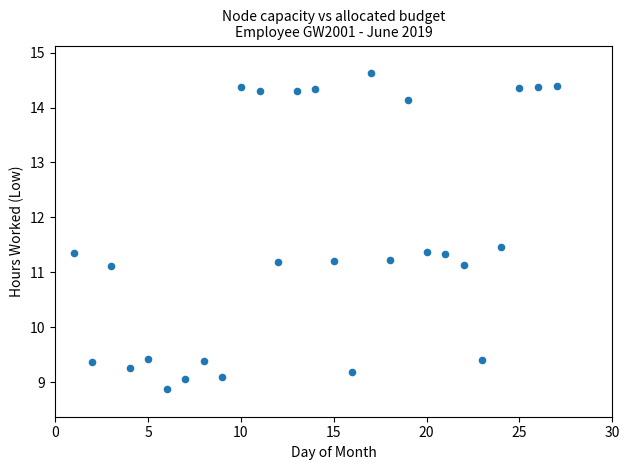

What is the range of Y values (max minus min)?

5.8